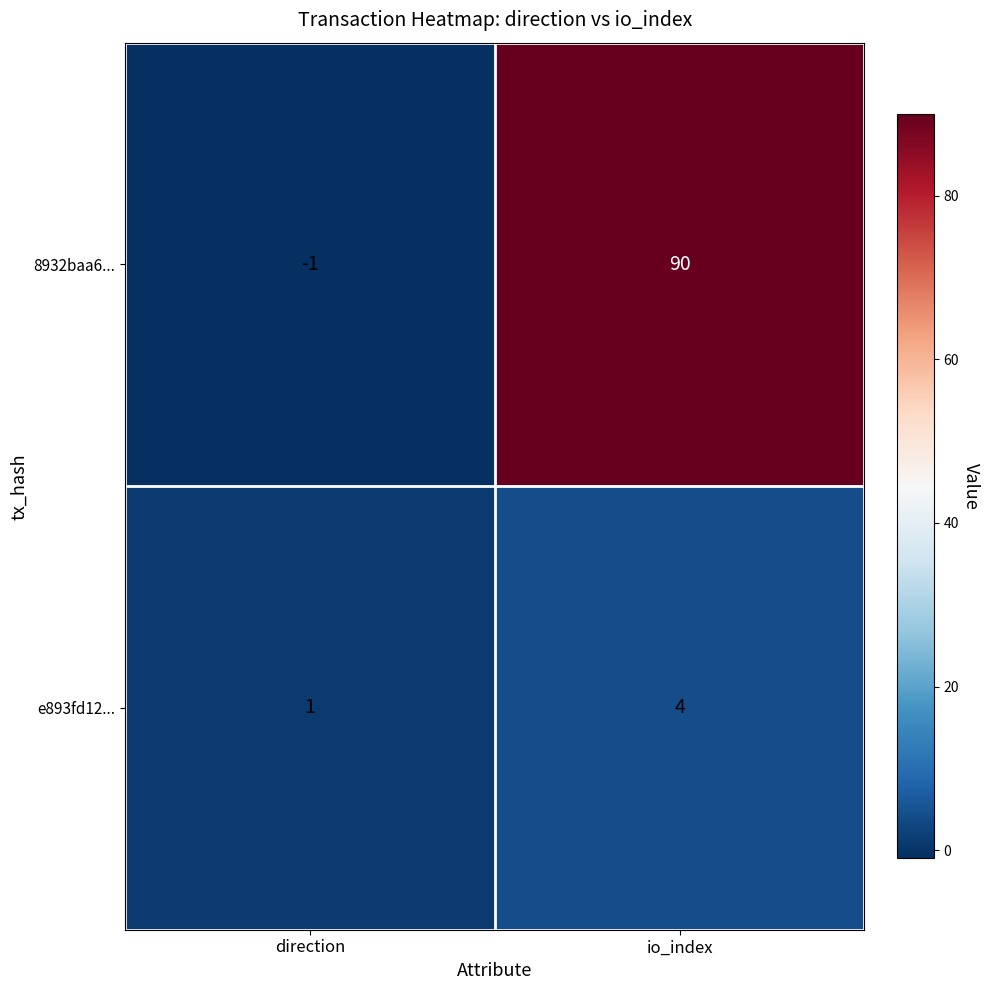

At how many categories does at least one series exceed 16?

1